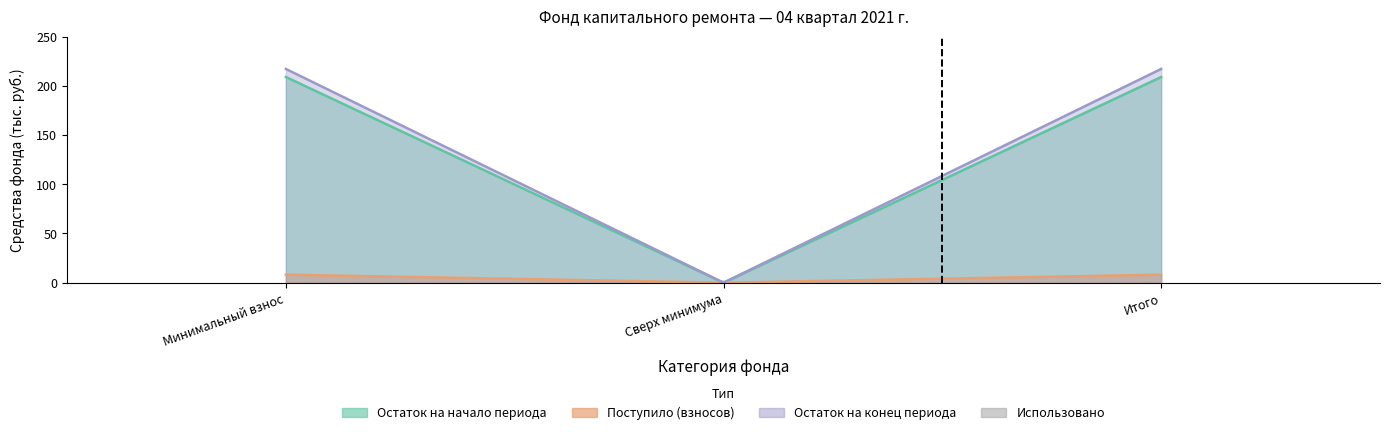

Which series has the largest total across all categories?

Остаток на конец